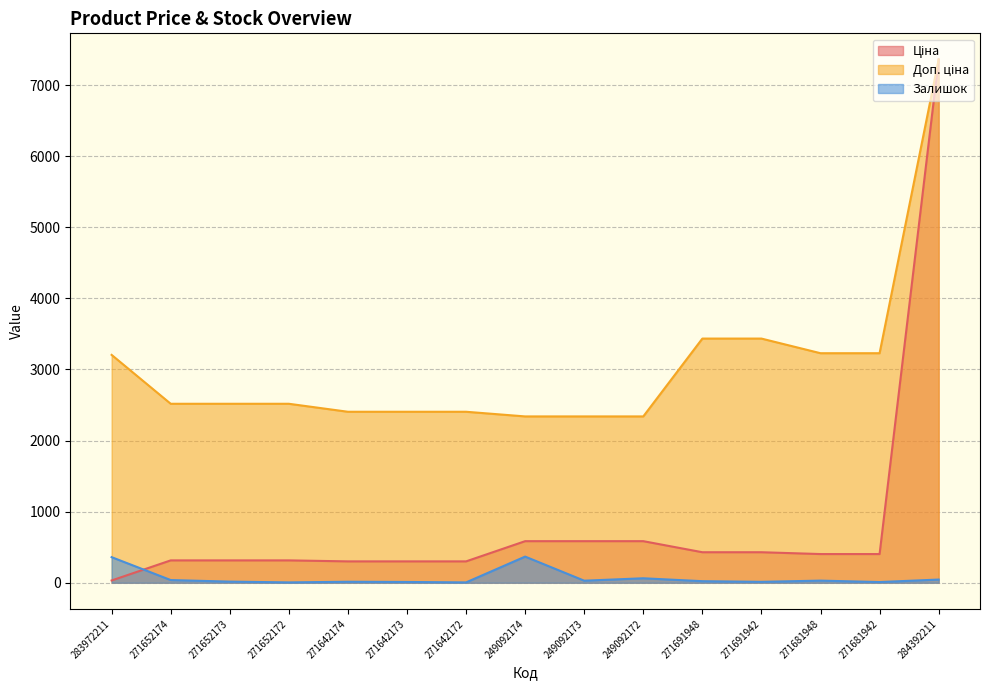

True or false: Ціна and Доп. ціна intersect in this chart.

False